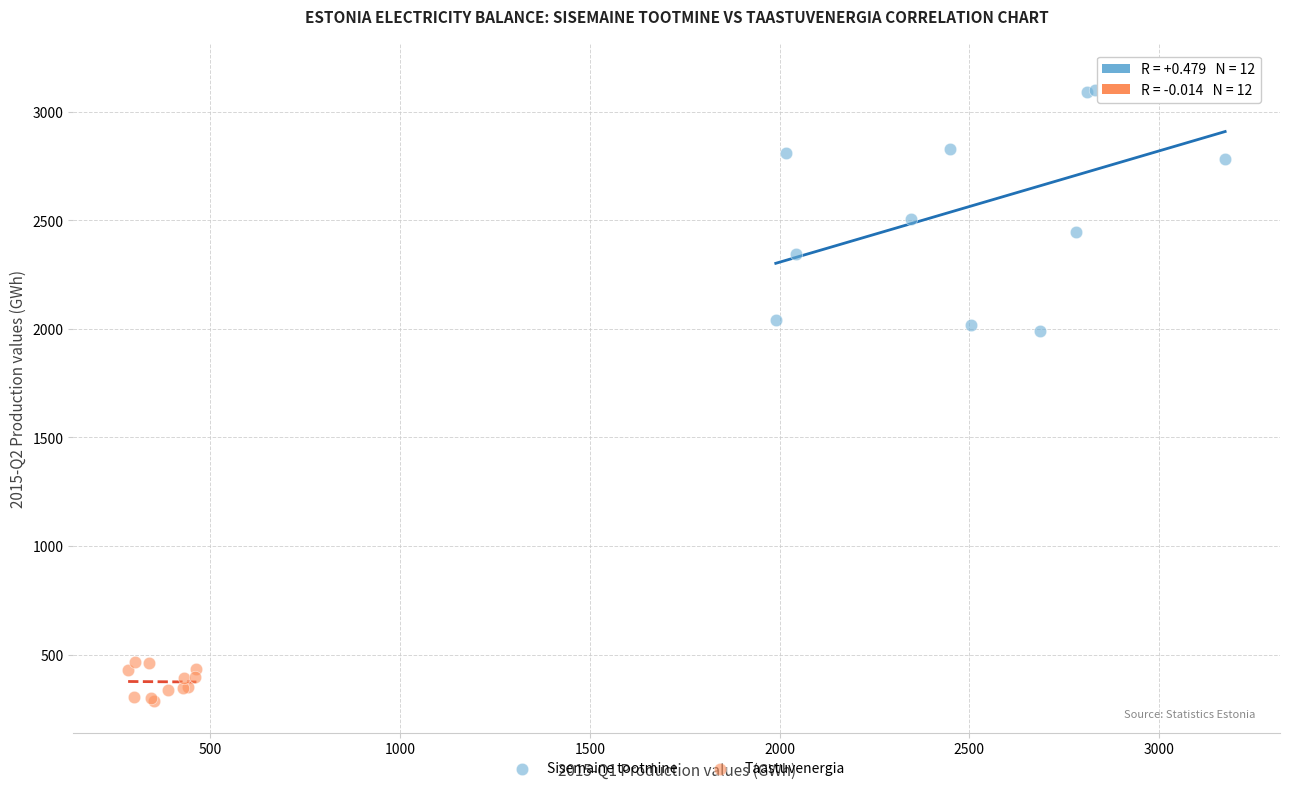

Which series has the largest Y range (max minus min)?

Sisemaine tootmine